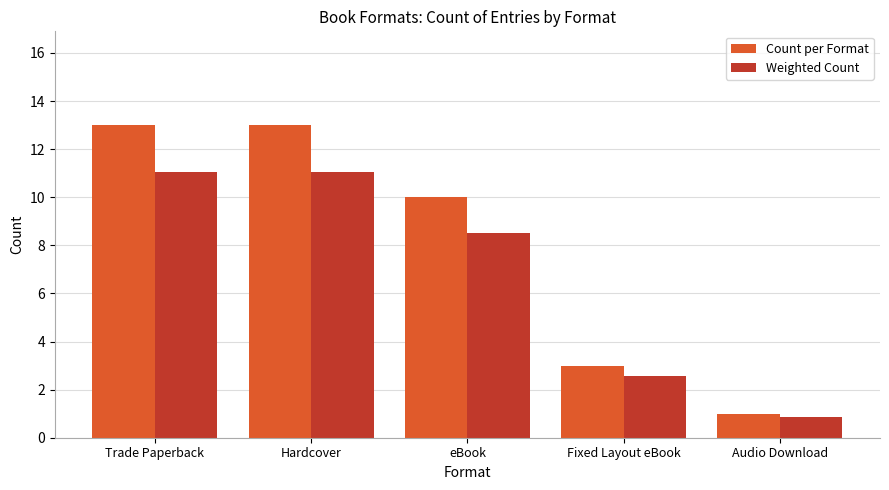

How many series are shown in this chart?

2